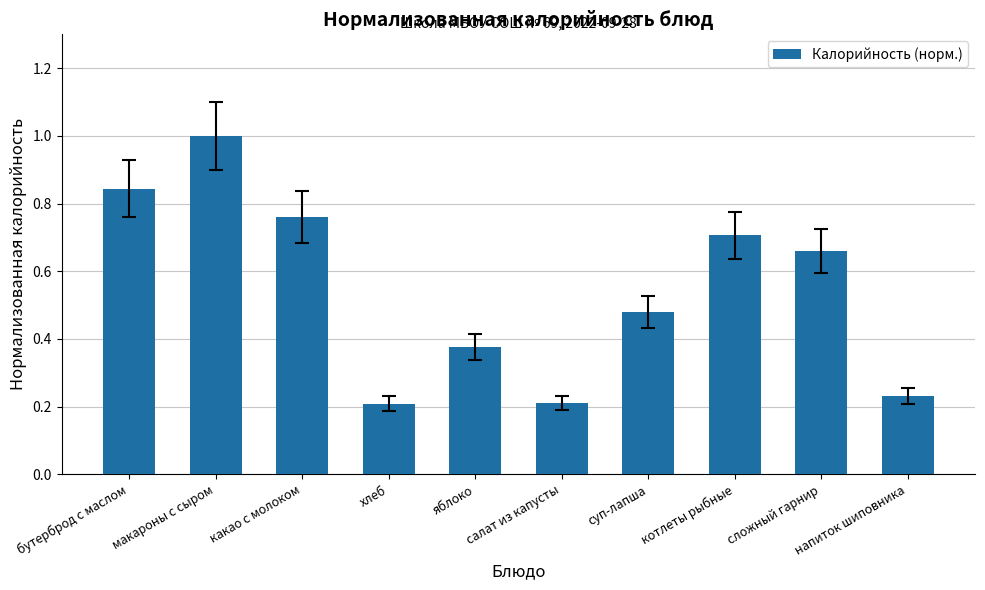

What is the sum of all values?

5.5